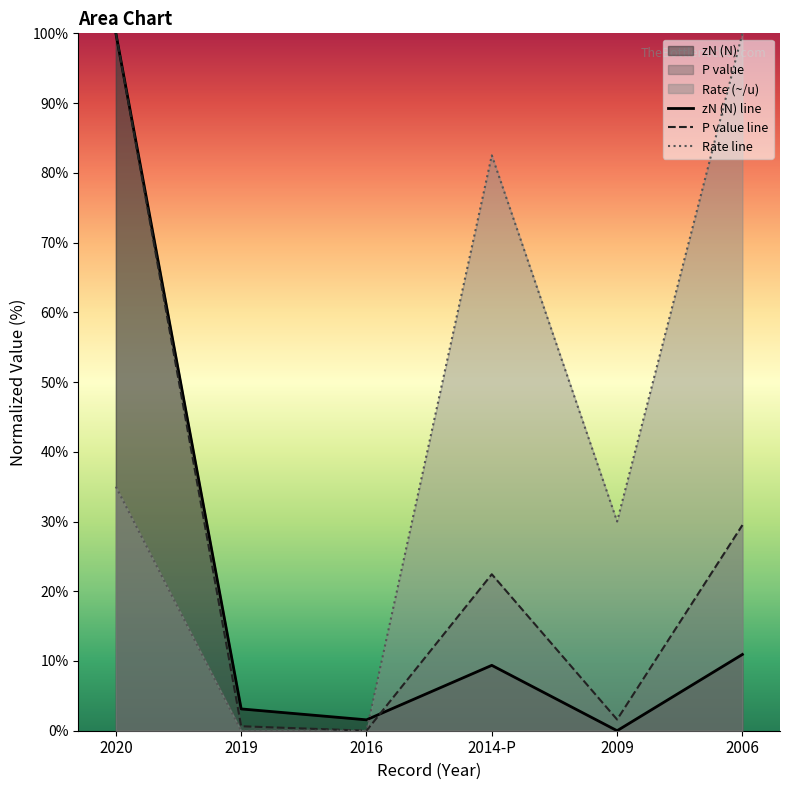

At which category does P value line reach its first local peak?

2014-P